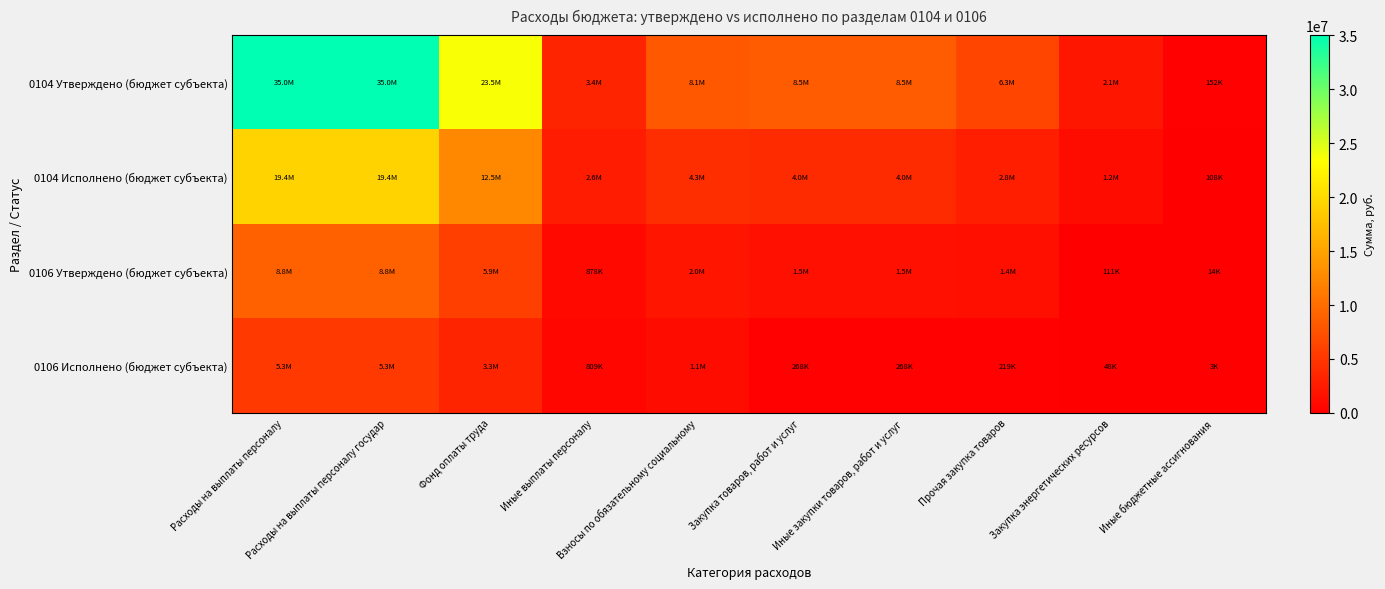

Reading left to right, transcribe all the data shown in this chart.

0104 Утверждено (бюджет субъекта): Расходы на выплаты персоналу=35014145.0	Расходы на выплаты персоналу государ=35014145.0	Фонд оплаты труда=23547770.0	Иные выплаты персоналу=3375189.0	Взносы по обязательному социальному=8091186.0	Закупка товаров, работ и услуг=8452426.2	Иные закупки товаров, работ и услуг=8452426.2	Прочая закупка товаров=6328441.2	Закупка энергетических ресурсов=2123985.0	Иные бюджетные ассигнования=152295.2
0104 Исполнено (бюджет субъекта): Расходы на выплаты персоналу=19401929.3	Расходы на выплаты персоналу государ=19401929.3	Фонд оплаты труда=12472514.7	Иные выплаты персоналу=2644331.6	Взносы по обязательному социальному=4285083.0	Закупка товаров, работ и услуг=4045774.7	Иные закупки товаров, работ и услуг=4045774.7	Прочая закупка товаров=2820478.9	Закупка энергетических ресурсов=1225295.9	Иные бюджетные ассигнования=108229.0
0106 Утверждено (бюджет субъекта): Расходы на выплаты персоналу=8793124.0	Расходы на выплаты персоналу государ=8793124.0	Фонд оплаты труда=5875505.0	Иные выплаты персоналу=878046.0	Взносы по обязательному социальному=2039573.0	Закупка товаров, работ и услуг=1524611.7	Иные закупки товаров, работ и услуг=1524611.7	Прочая закупка товаров=1413621.7	Закупка энергетических ресурсов=110990.0	Иные бюджетные ассигнования=13900.0
0106 Исполнено (бюджет субъекта): Расходы на выплаты персоналу=5252542.4	Расходы на выплаты персоналу государ=5252542.4	Фонд оплаты труда=3301155.0	Иные выплаты персоналу=809433.0	Взносы по обязательному социальному=1141954.4	Закупка товаров, работ и услуг=267630.3	Иные закупки товаров, работ и услуг=267630.3	Прочая закупка товаров=219408.4	Закупка энергетических ресурсов=48221.9	Иные бюджетные ассигнования=2888.0